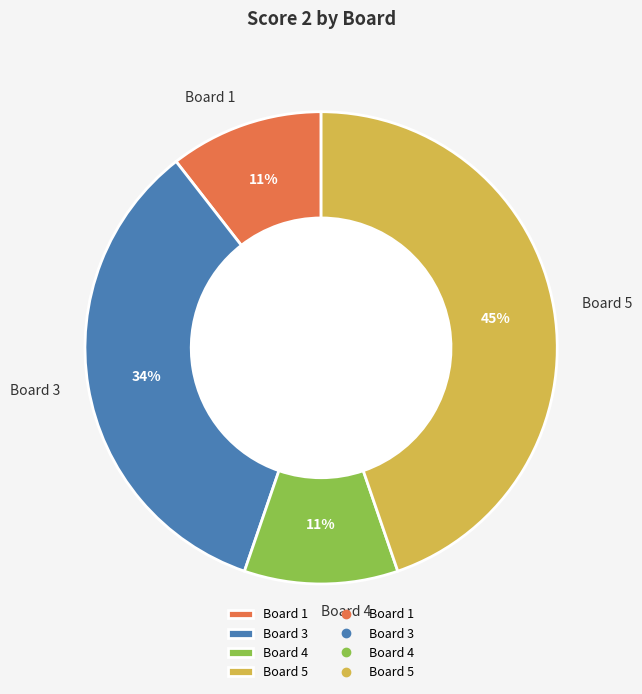

Is the sum of Board 1 and Board 4 greater than half?

No